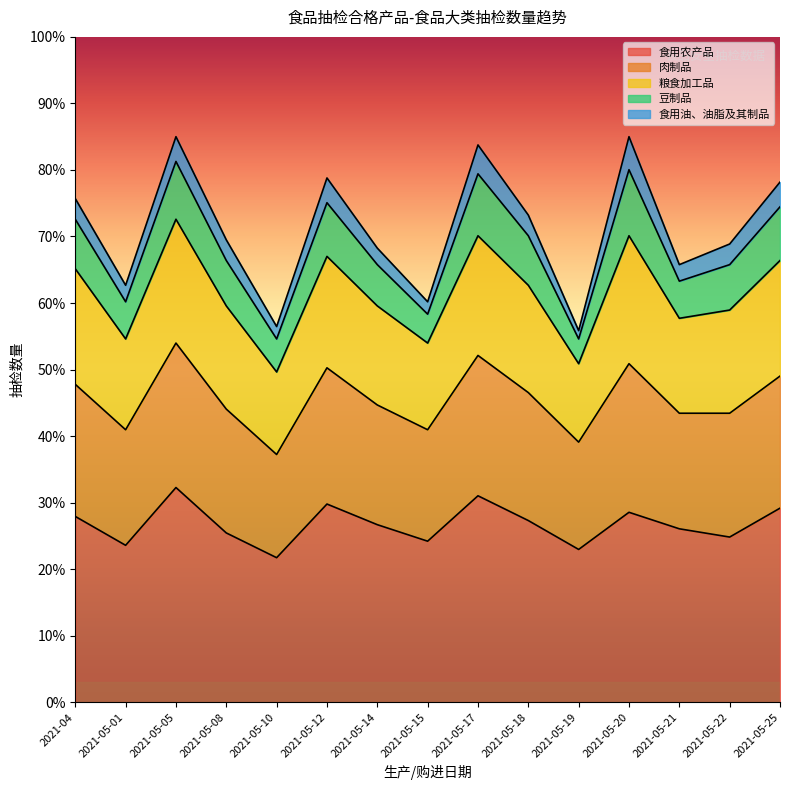

What is the difference between the maximum and minimum values in the 食用农产品 series?

10.5